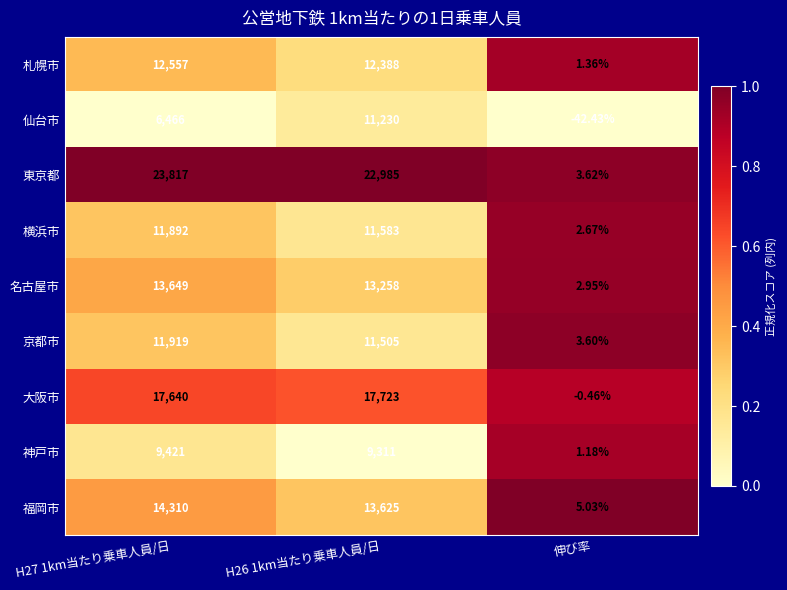

Which label corresponds to the smallest value in the chart?

伸び率